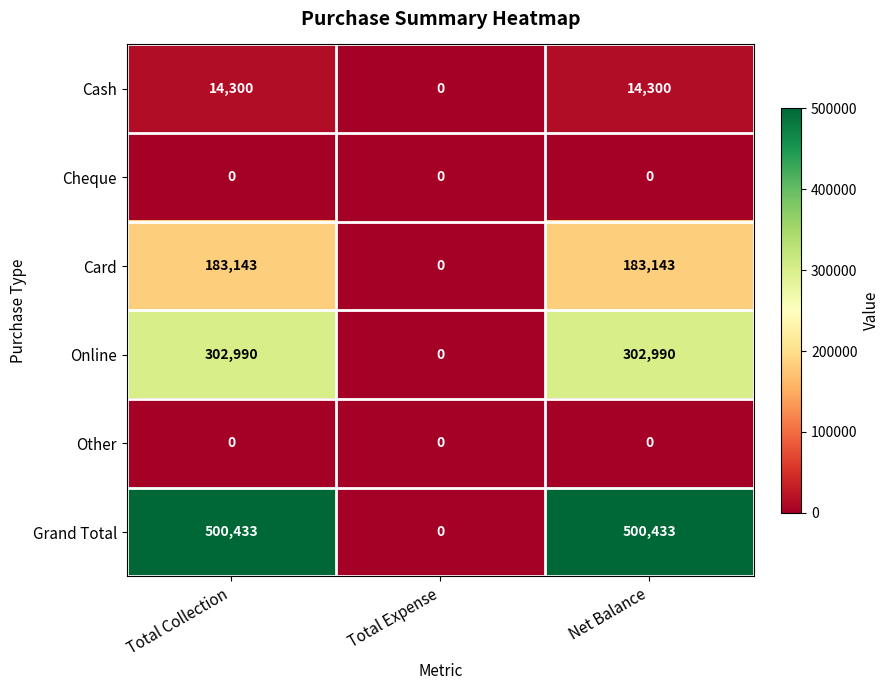

Reading right to left, list all the values displayed in this chart.

Cash: Net Balance=14300	Total Expense=0	Total Collection=14300
Cheque: Net Balance=0	Total Expense=0	Total Collection=0
Card: Net Balance=183143	Total Expense=0	Total Collection=183143
Online: Net Balance=302990	Total Expense=0	Total Collection=302990
Other: Net Balance=0	Total Expense=0	Total Collection=0
Grand Total: Net Balance=500433	Total Expense=0	Total Collection=500433